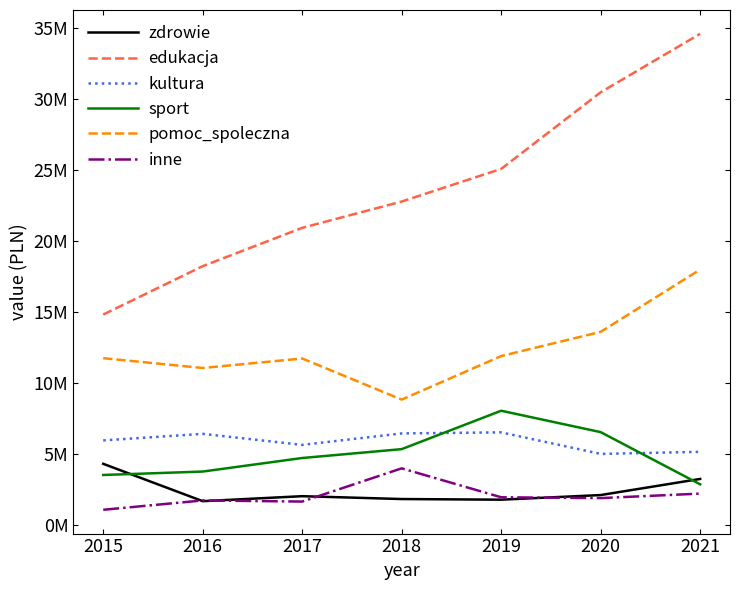

At how many categories does at least one series exceed 33227399?

1